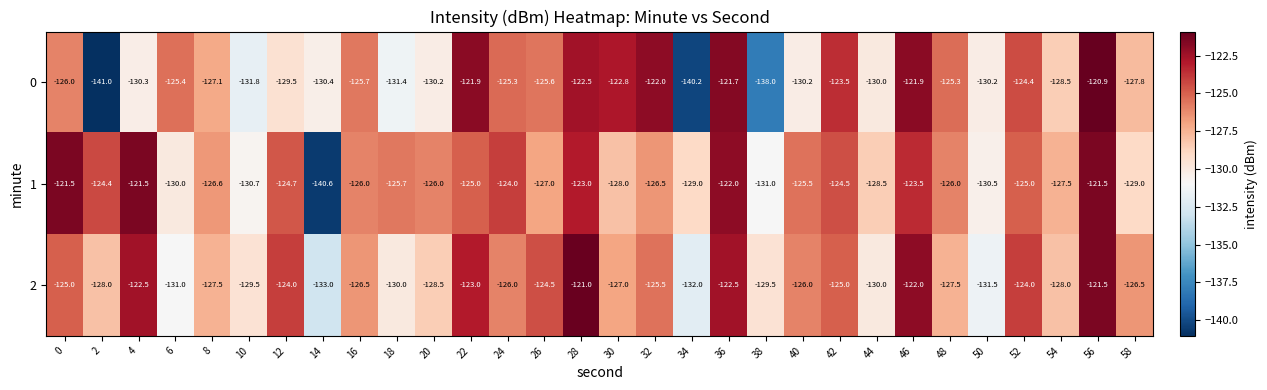

At which label is 2 closest to -127?

30